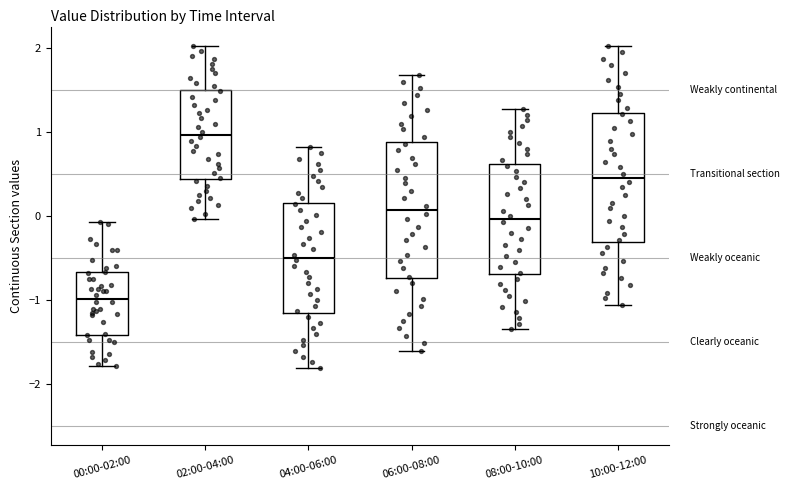

Which box has the highest median line?

02:00-04:00